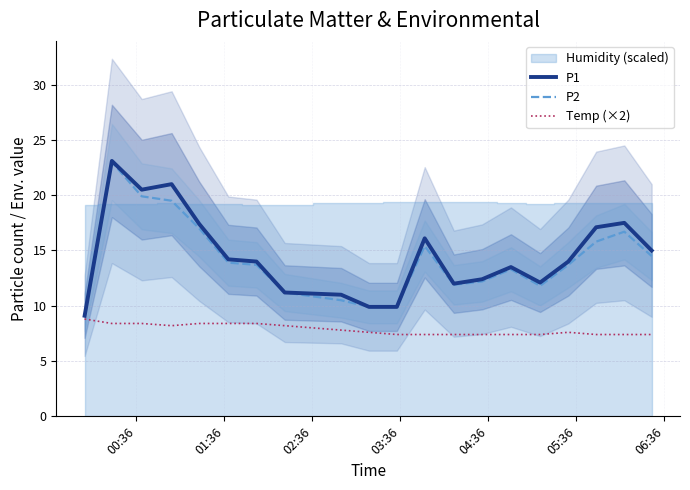

What is the lowest value of the Temp (×2) series?

7.4